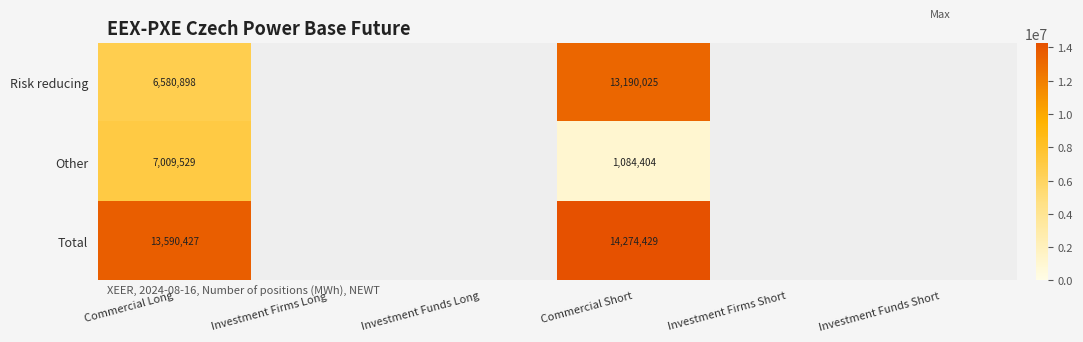

Is it true that Total equals 13590427 at Commercial Long?

True